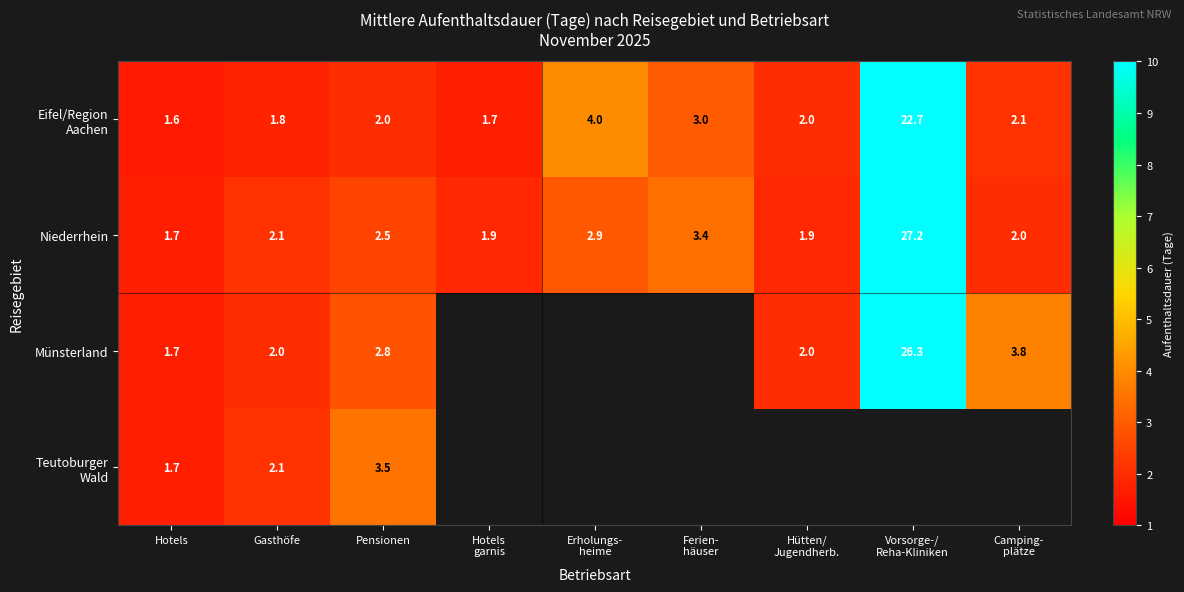

At which label does Niederrhein first exceed 2?

Gasthöfe